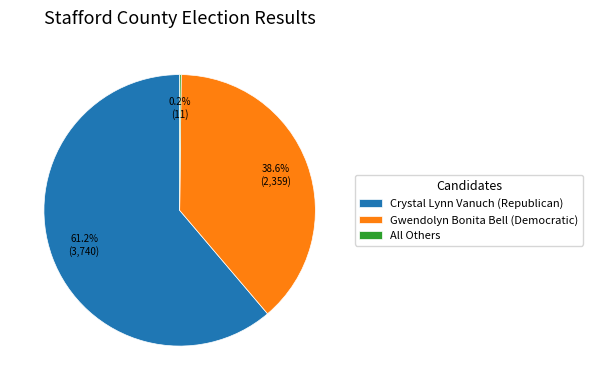

What is the majority slice?

Crystal Lynn Vanuch (Republican)